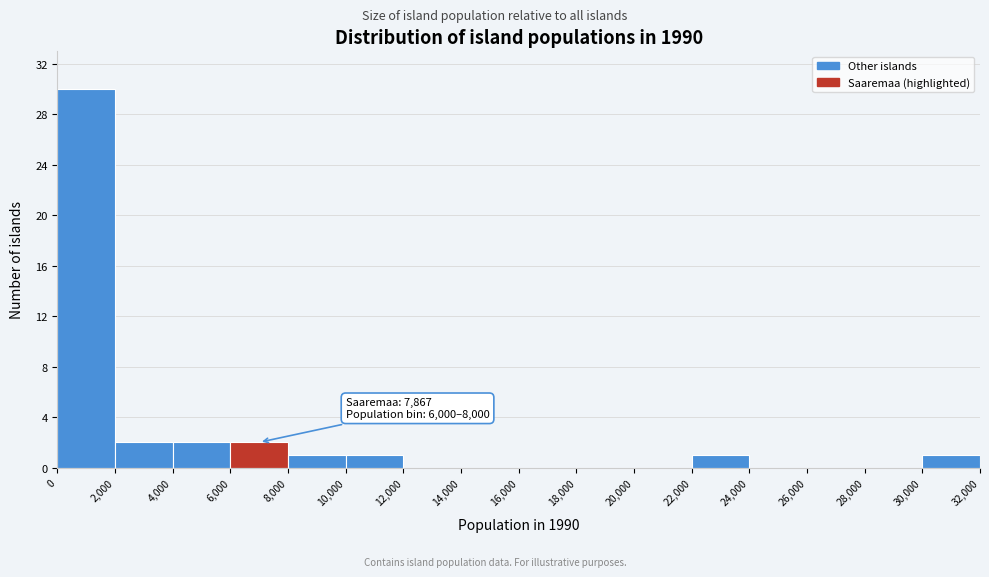

Over which range of the x-axis is the bar tallest?

0 to 2,000